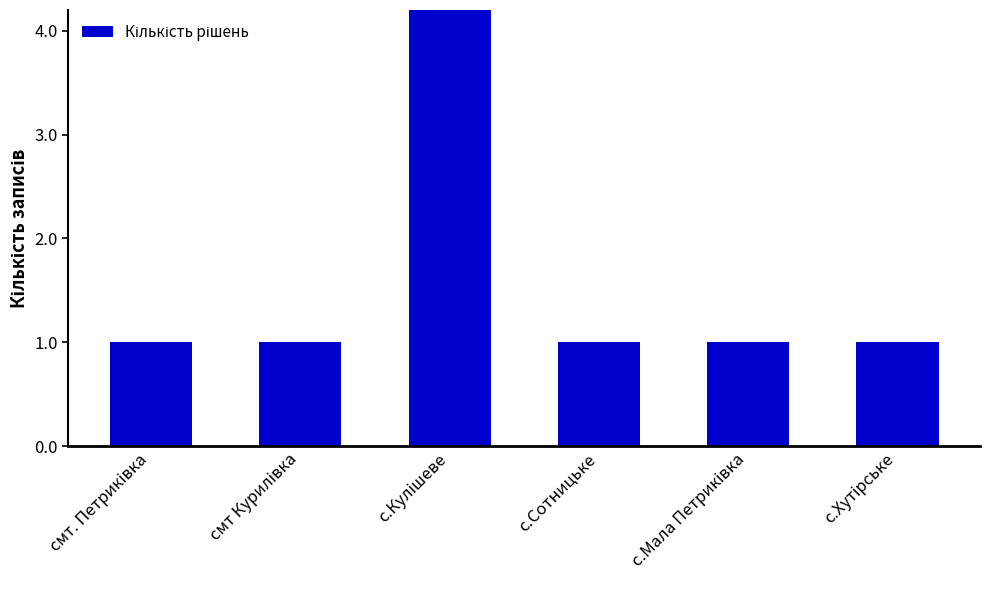

Rank the categories by value from highest to lowest.

с.Кулішеве, смт. Петриківка, смт Курилівка, с.Сотницьке, с.Мала Петриківка, с.Хутірське